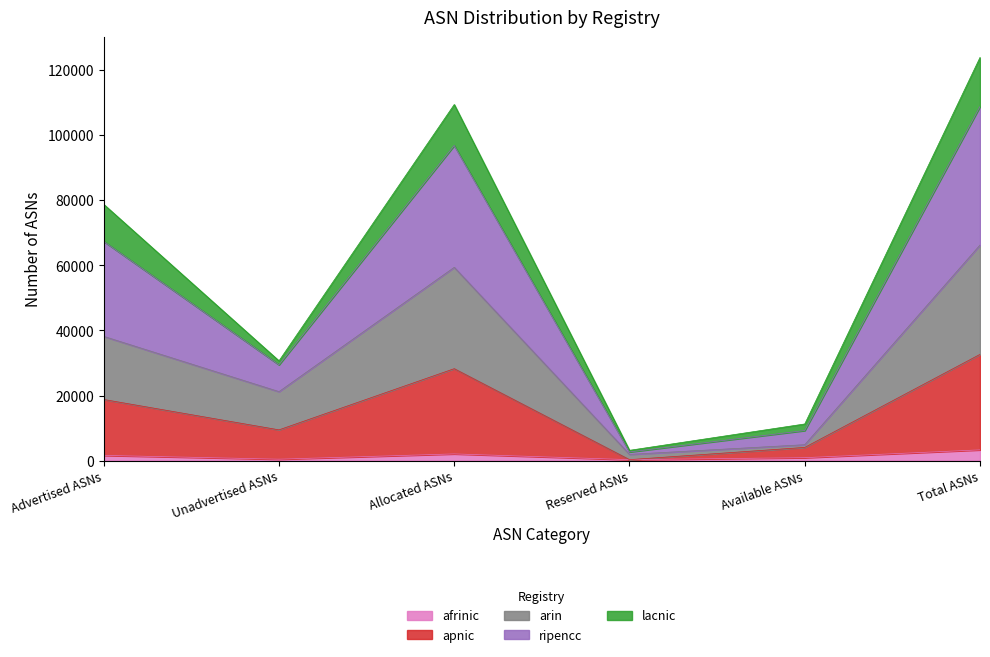

What is the maximum value shown in the chart?

123901